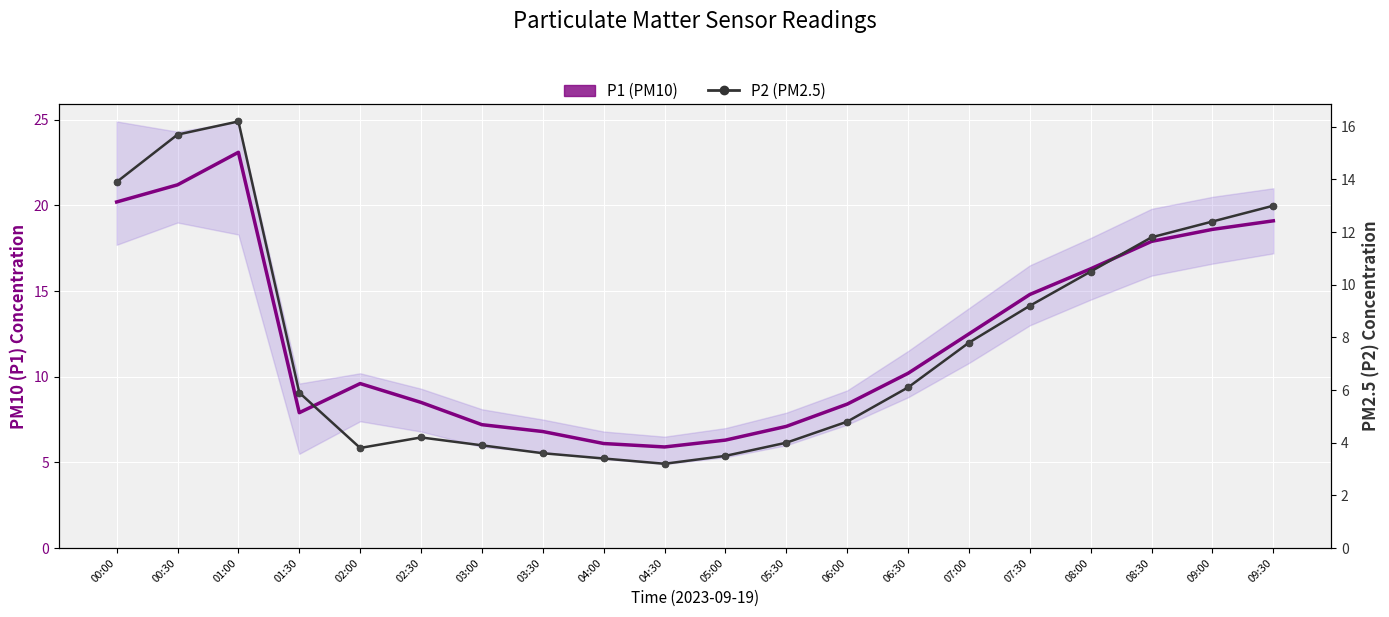

What is the difference between the highest and lowest values at 02:30?

4.3